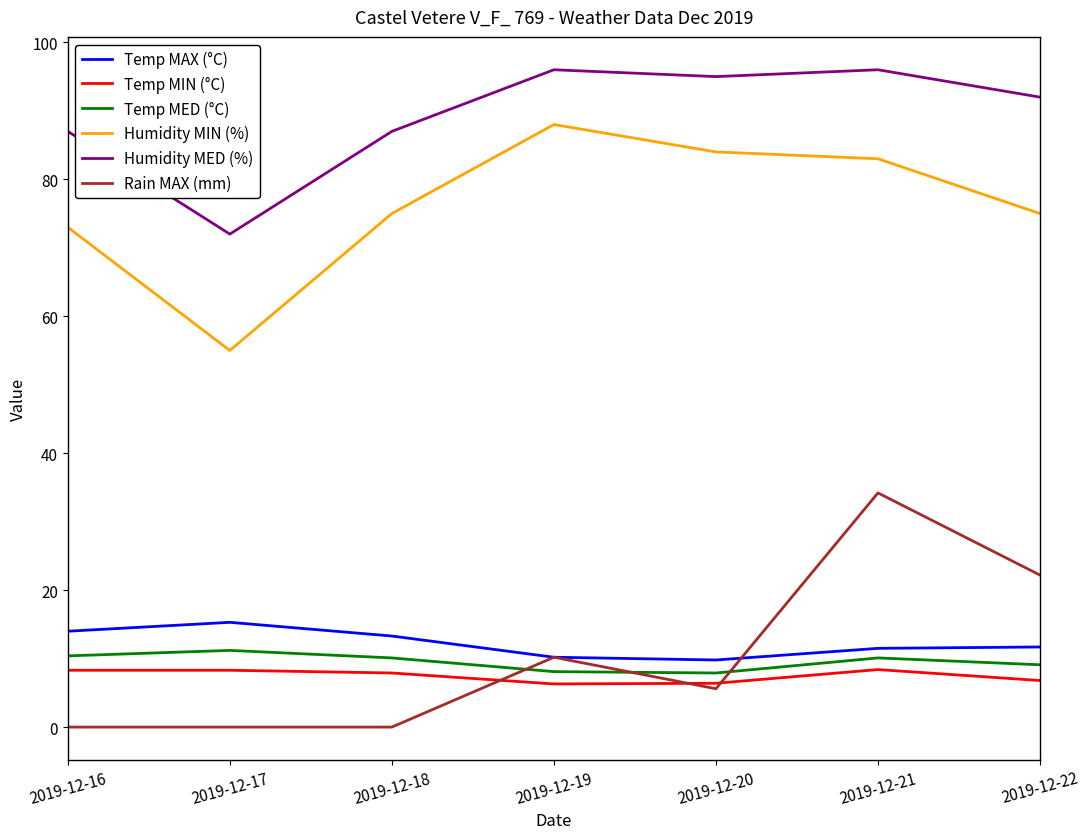

Which series has the widest spread of values?

Rain MAX (mm)